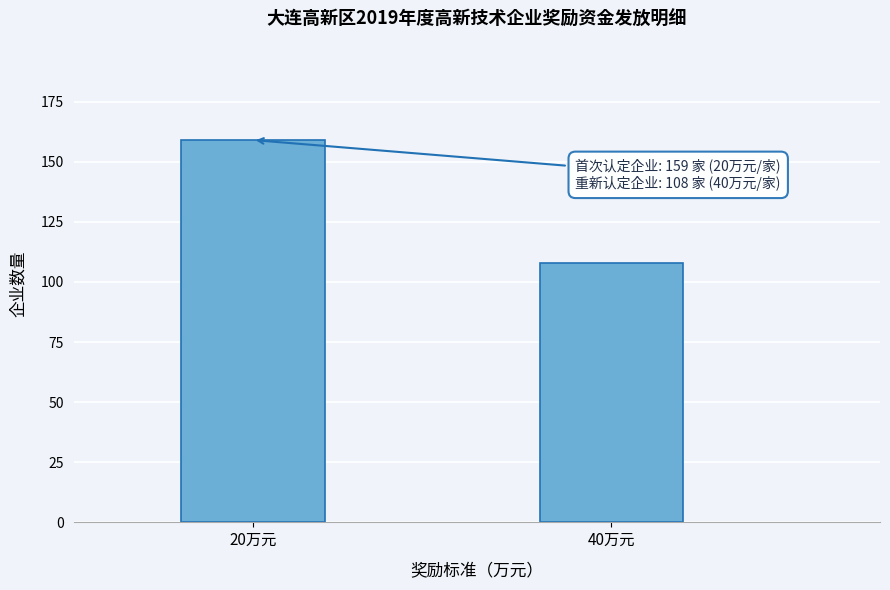

Reading left to right, transcribe all the data shown in this chart.

20万元=159	40万元=108